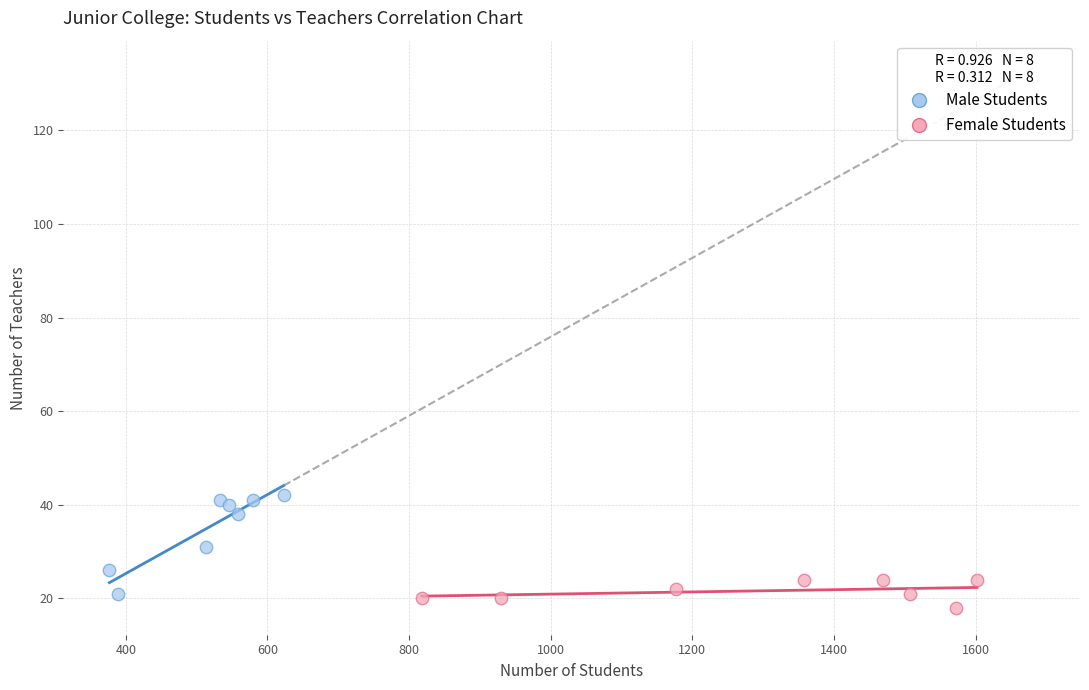

Which series contains the lowest Y value?

Female Students